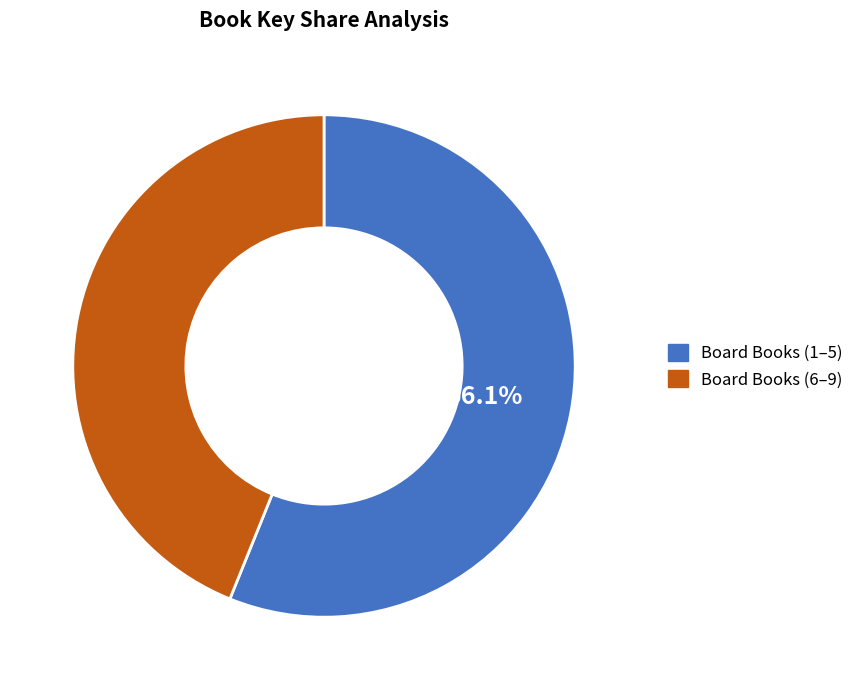

Which category has the smallest portion of the pie?

Board Books (6–9)